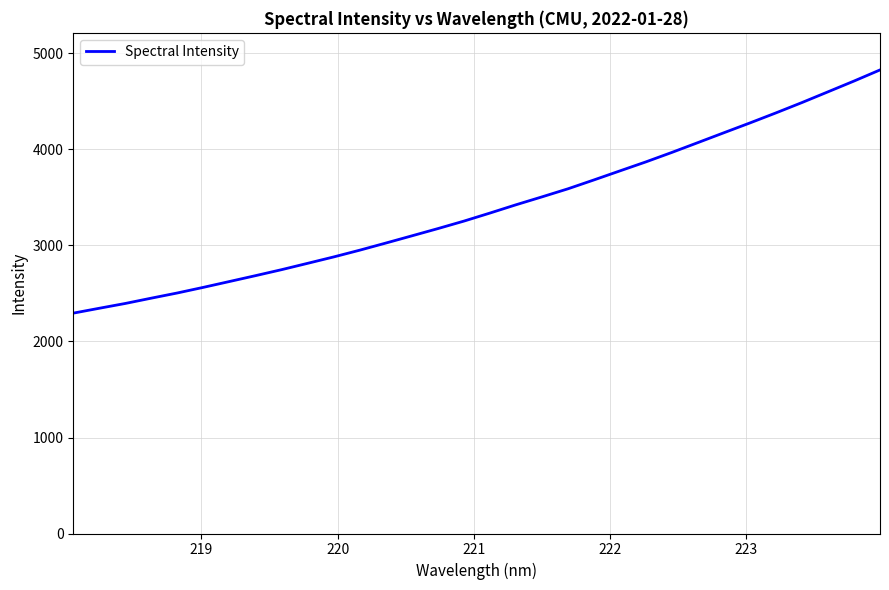

What is the sum of all values?

108519.7